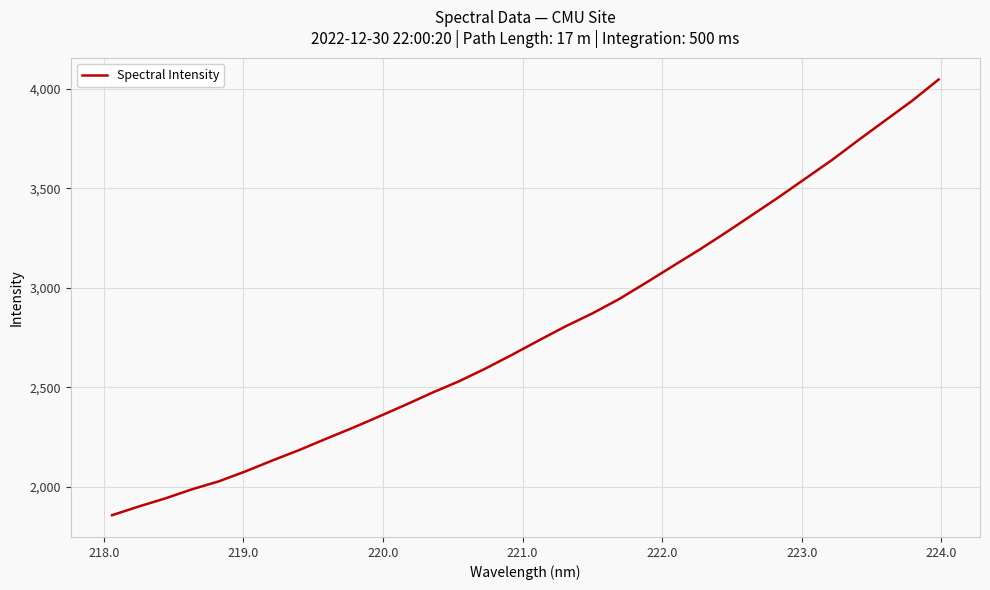

What is the smallest value displayed?

1857.5